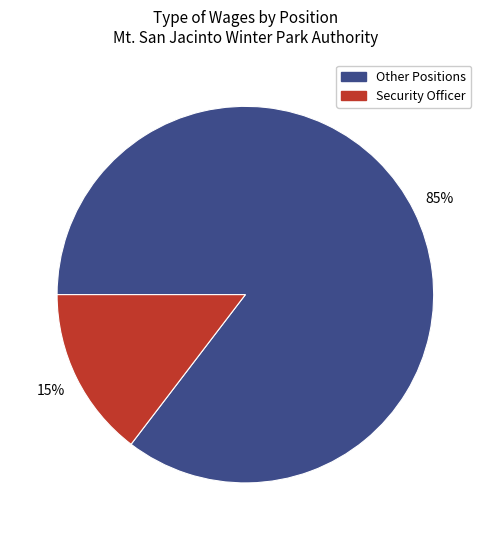

How many slices are in this pie chart?

2